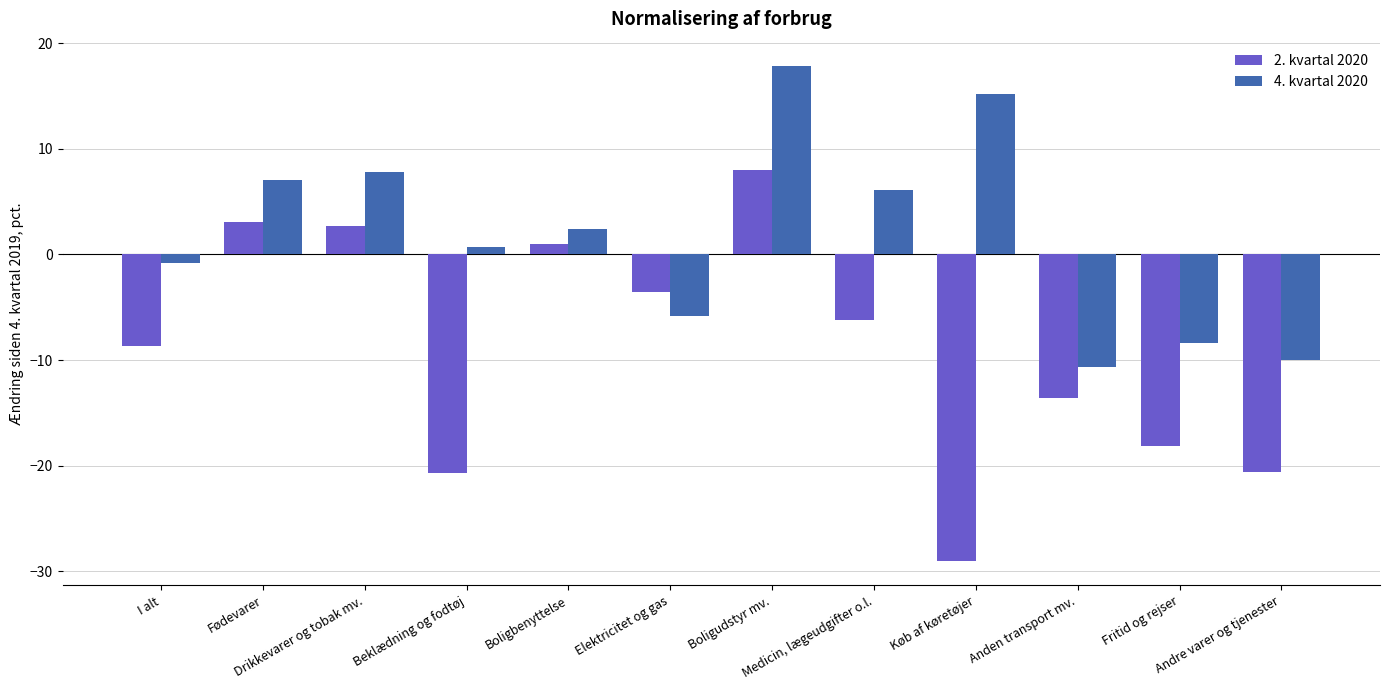

What is the difference between the maximum and minimum values in the 4. kvartal 2020 series?

28.5